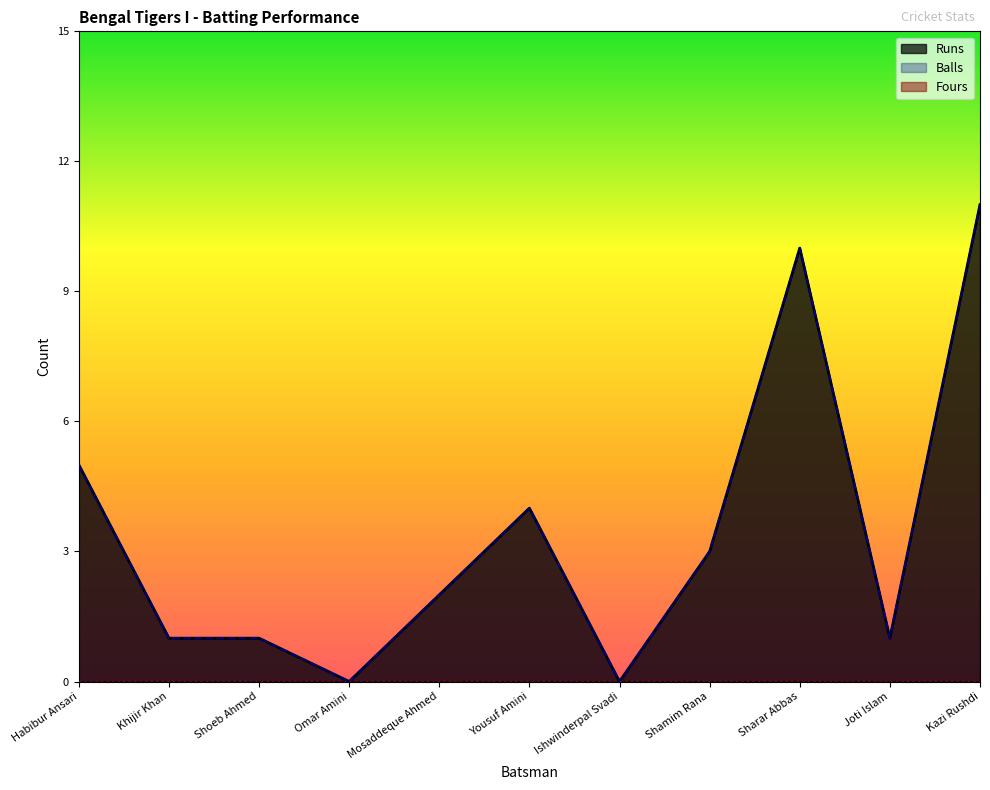

Rank the series by their maximum value, from highest to lowest.

Runs, Balls